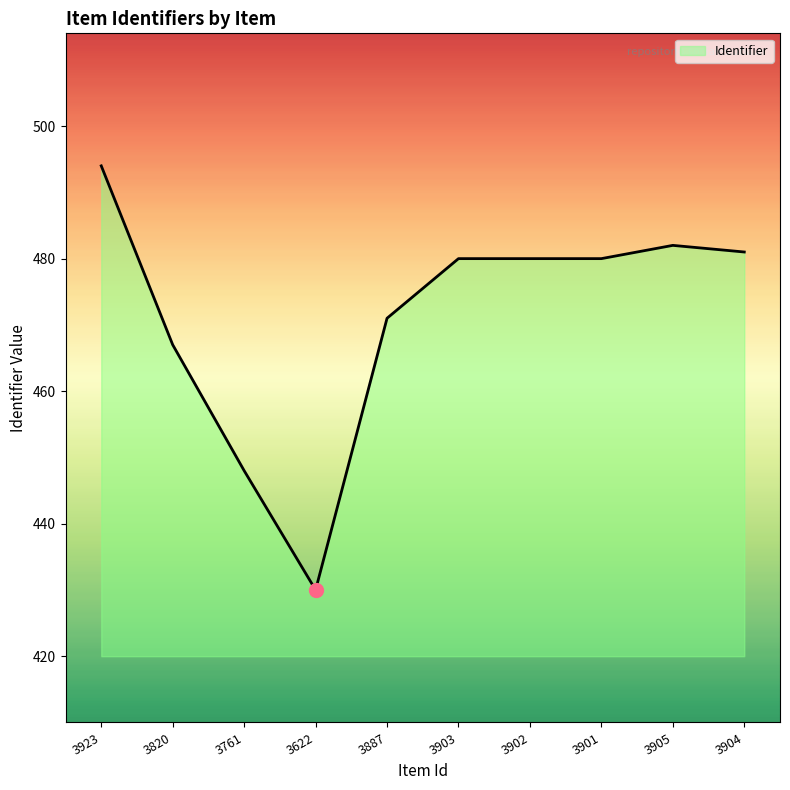

True or false: the data has more than 0 interior local peaks.

True